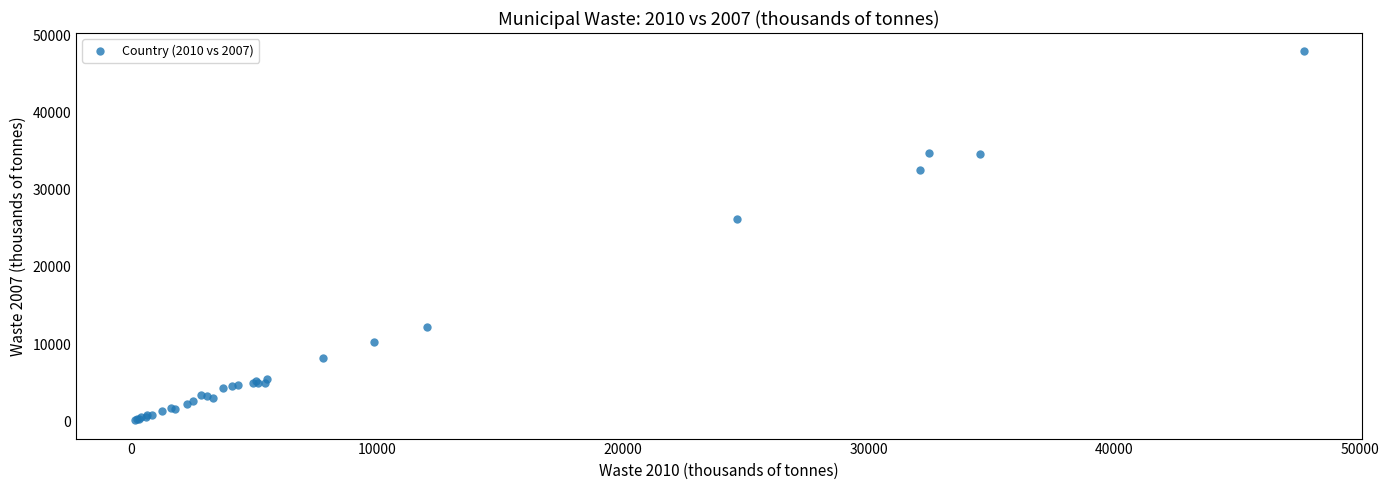

What Y value in the scatter plot is closest to 24032?

26154